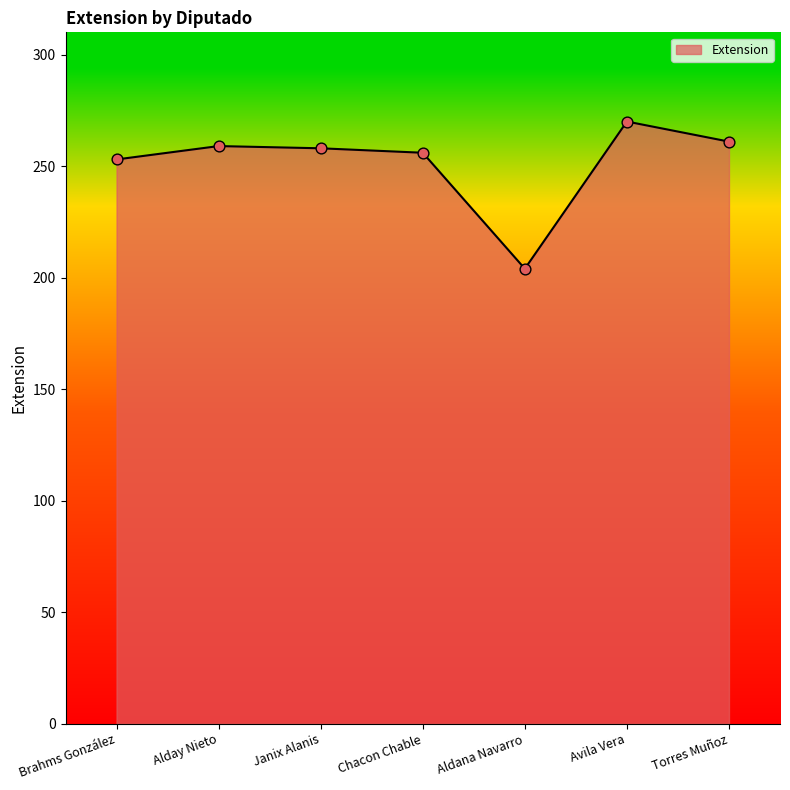

Approximately how many times larger is the value at Janix Alanis compared to Alday Nieto?

1.0